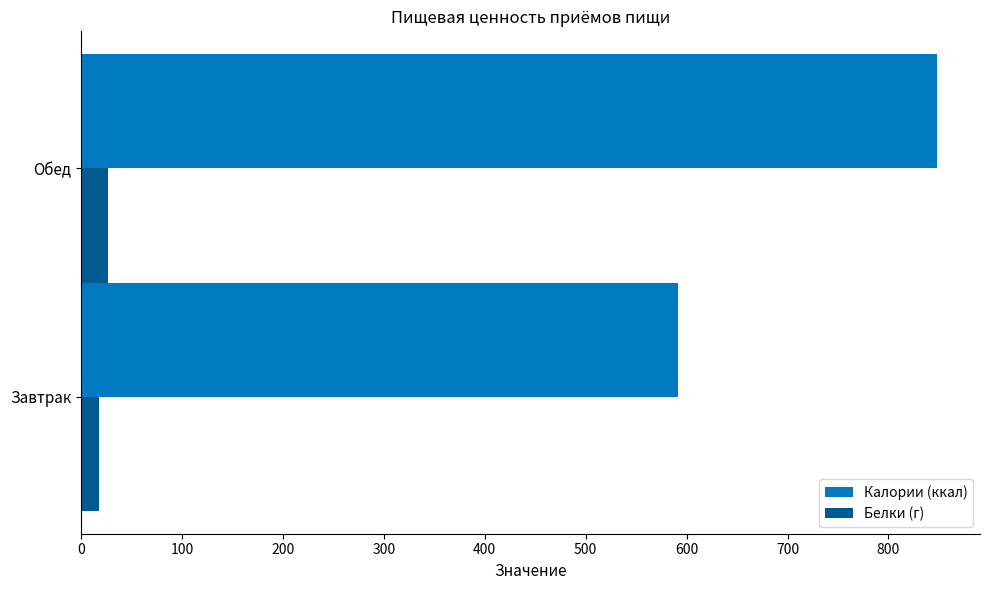

Rank the series by their average value, from lowest to highest.

Белки (г), Калории (ккал)